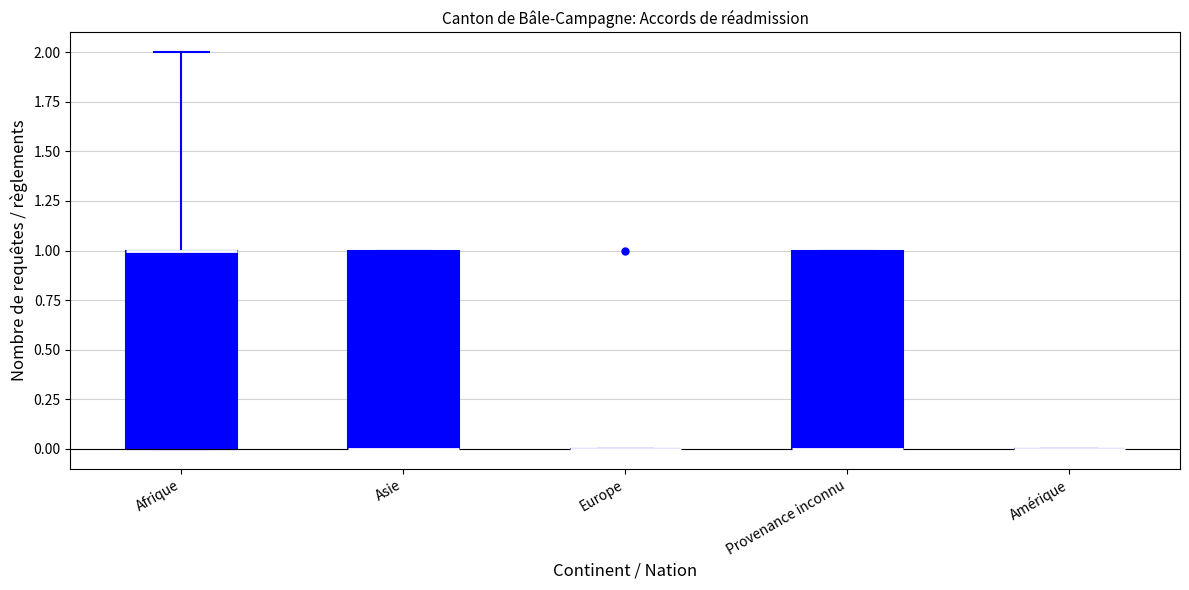

Reading left to right, read every box against the y-axis: the position of its median line, the range the box covers, and the ends of its whiskers. The values are not printed on the chart, so give them approximately, as read against the axis.

Afrique: median 1 (drawn on the box's upper edge), box 0 to 1, whiskers 0 to 2
Asie: median 0 (drawn on the box's lower edge), box 0 to 1, whiskers 0 to 1
Europe: box collapsed to a line at 0, whiskers 0 to 0
Provenance inconnu: median 0 (drawn on the box's lower edge), box 0 to 1, whiskers 0 to 1
Amérique: box collapsed to a line at 0, whiskers 0 to 0